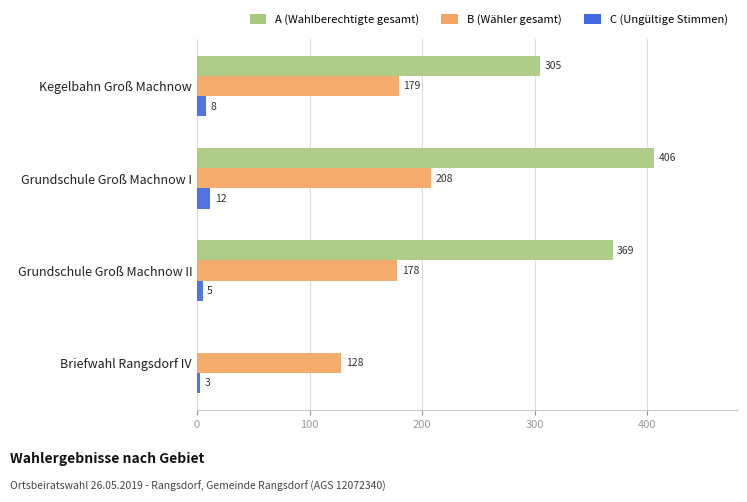

What is the total value across all series at Grundschule Groß Machnow II?

552